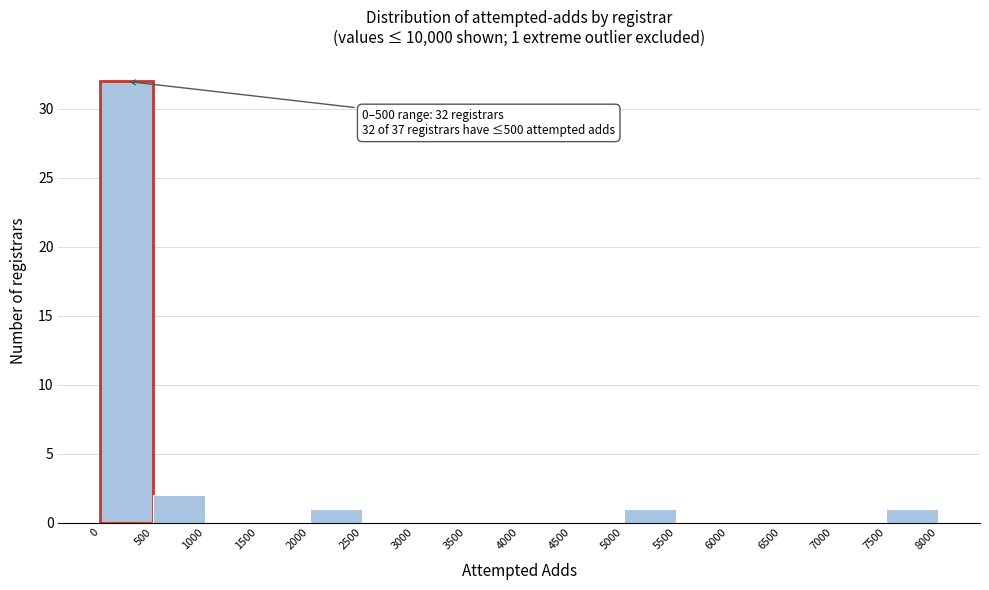

Which range on the x-axis has the tallest bar?

0 to 500